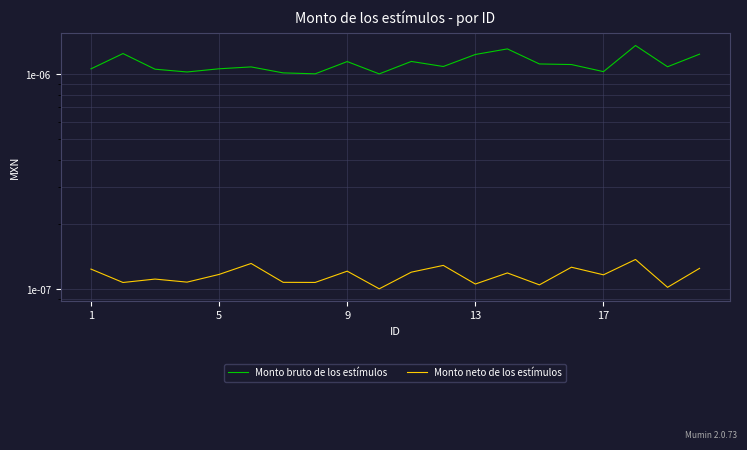

What are all the series names shown in the legend?

Monto bruto de los estímulos, Monto neto de los estímulos